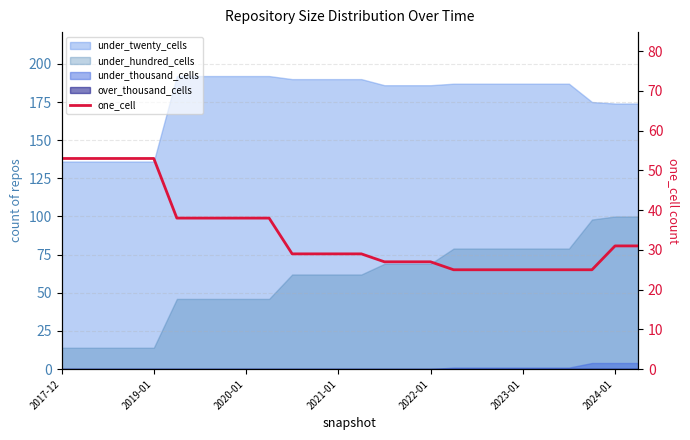

What is the value of the 20th point from the left?

25